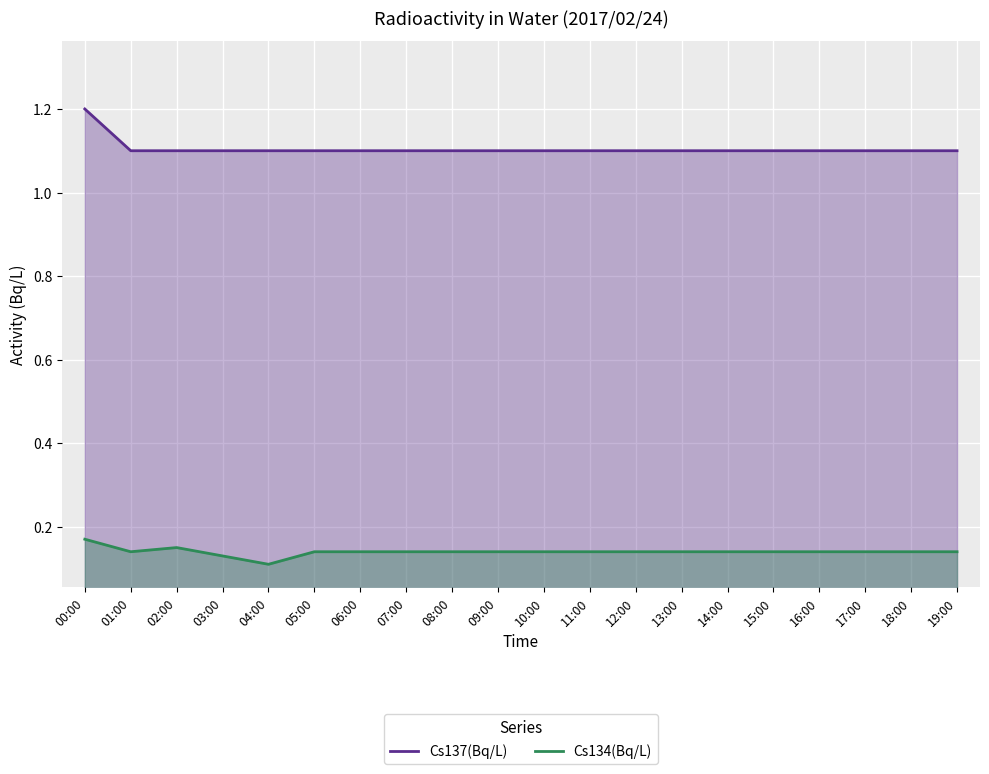

How many lines are shown in the chart?

2